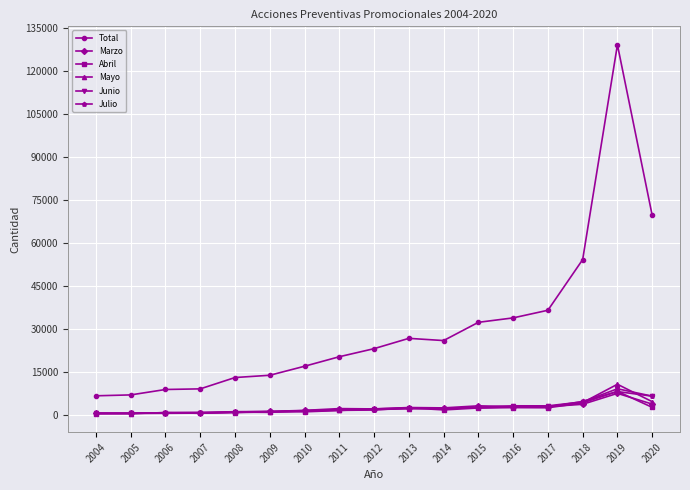

What is the value of the Mayo point at the 15th from the left?

4335